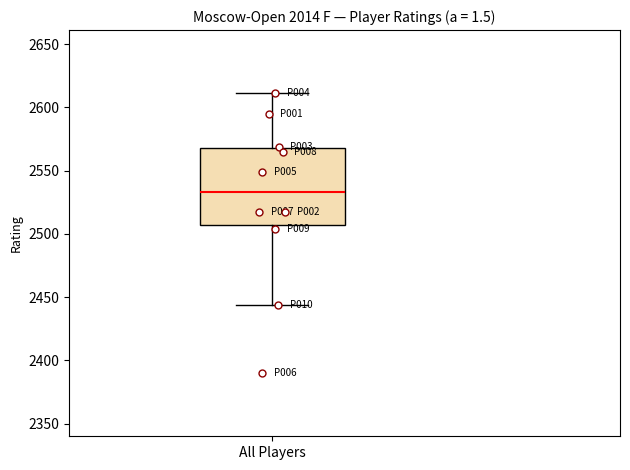

Transcribe this box plot: give where the median line is, the range the box spans, and where the two whiskers end, as read against the y-axis. The values are not printed on the chart, so give them approximately, as read against the axis.

median 2535, box 2505 to 2570, whiskers 2445 to 2610